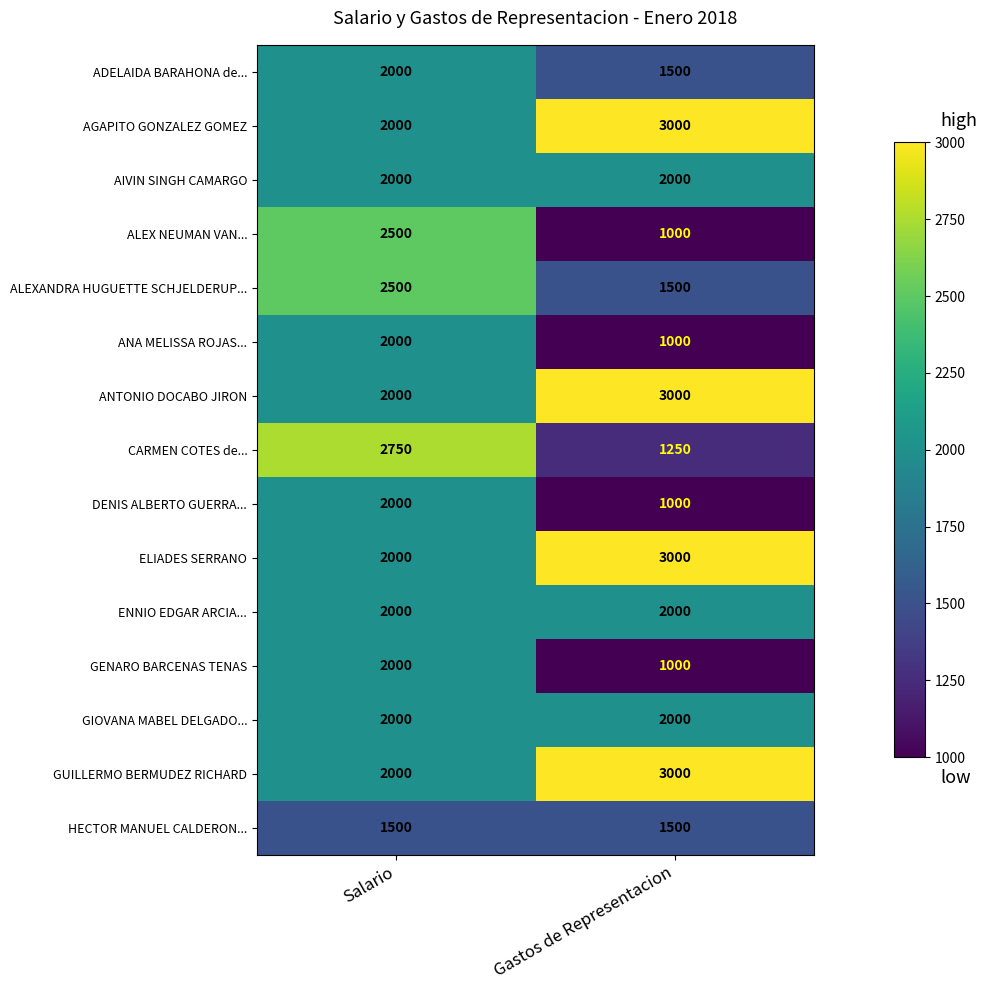

Reading left to right, transcribe all the data shown in this chart.

ADELAIDA BARAHONA de...: 2000	1500
AGAPITO GONZALEZ GOMEZ: 2000	3000
AIVIN SINGH CAMARGO: 2000	2000
ALEX NEUMAN VAN...: 2500	1000
ALEXANDRA HUGUETTE SCHJELDERUP...: 2500	1500
ANA MELISSA ROJAS...: 2000	1000
ANTONIO DOCABO JIRON: 2000	3000
CARMEN COTES de...: 2750	1250
DENIS ALBERTO GUERRA...: 2000	1000
ELIADES SERRANO: 2000	3000
ENNIO EDGAR ARCIA...: 2000	2000
GENARO BARCENAS TENAS: 2000	1000
GIOVANA MABEL DELGADO...: 2000	2000
GUILLERMO BERMUDEZ RICHARD: 2000	3000
HECTOR MANUEL CALDERON...: 1500	1500